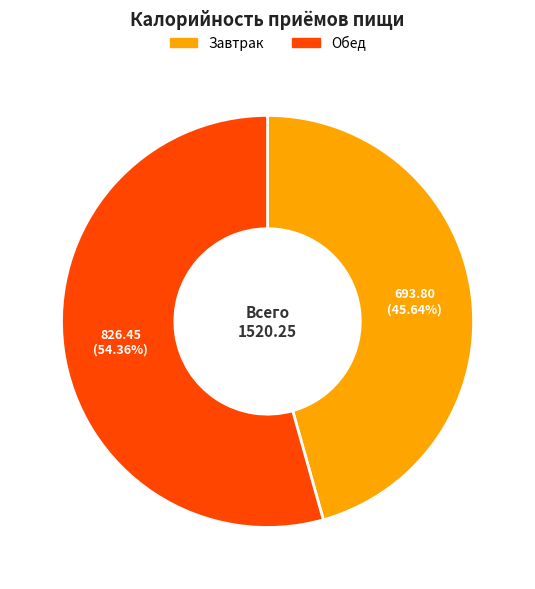

To the nearest percent, what is the difference between the Обед and Завтрак slice percentages?

9%